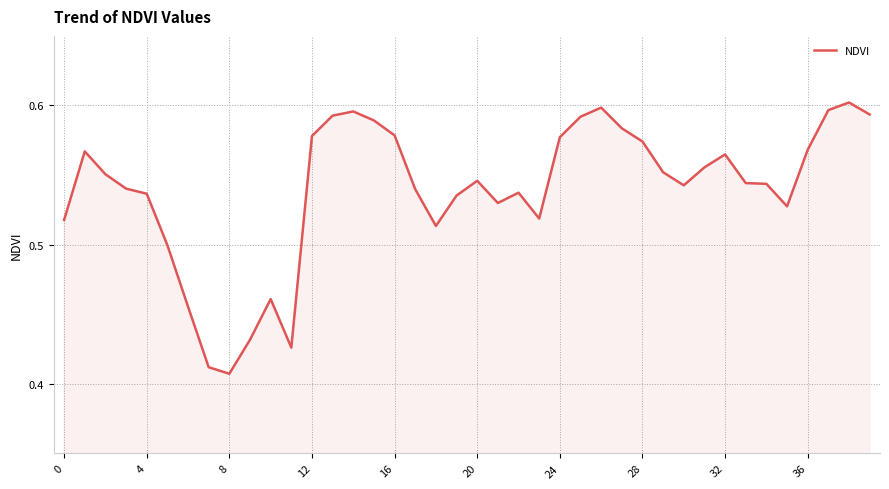

True or false: the data shows 0.2 at 0.

False